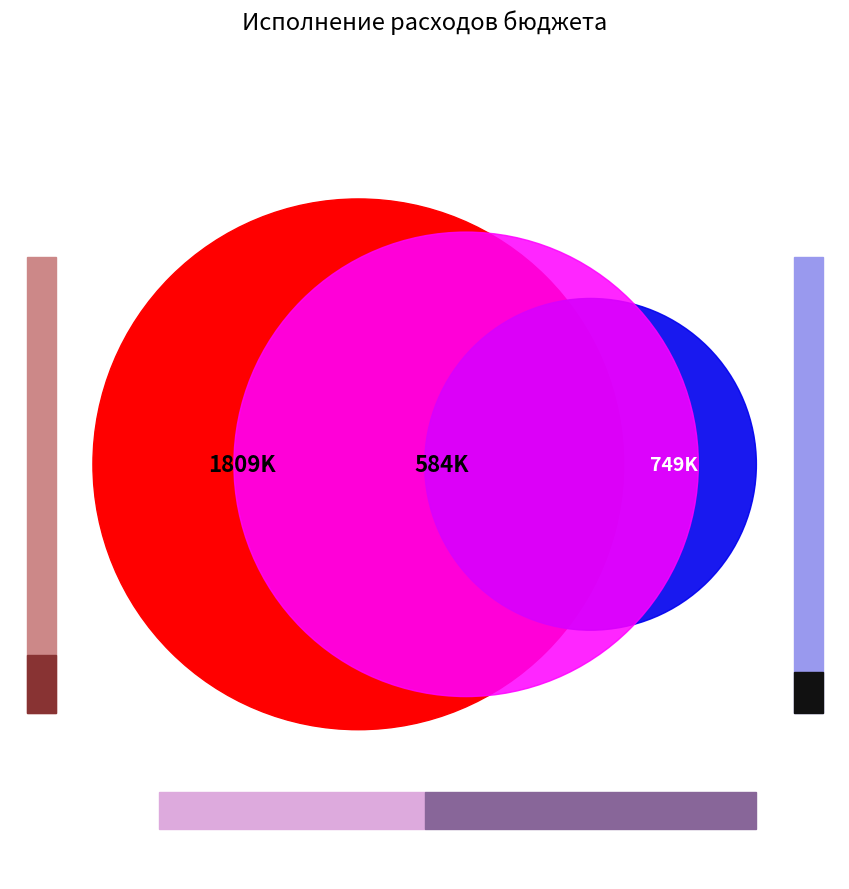

To the nearest percent, what portion does Функционирование Правительства represent?

20%